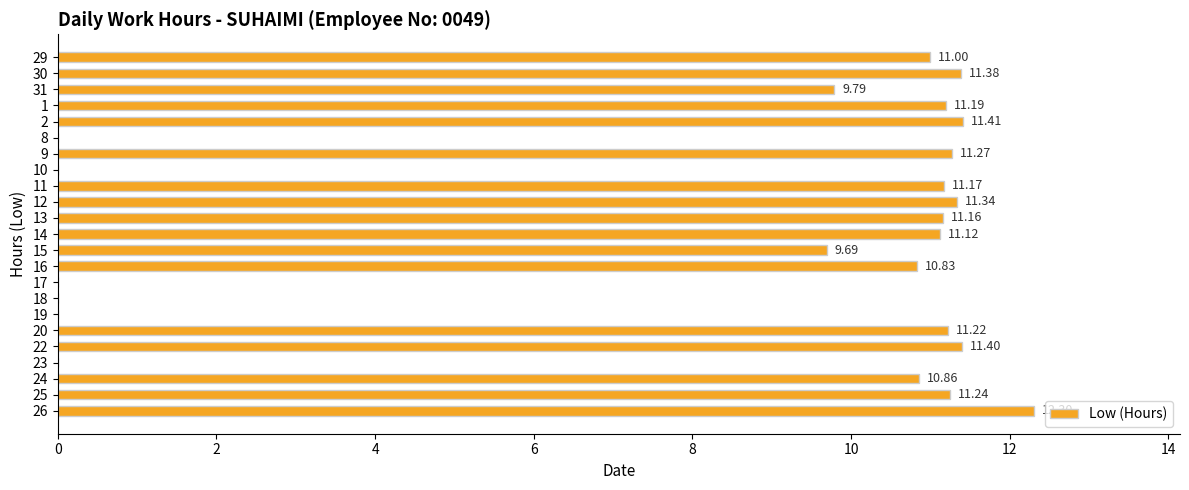

What is the change in value from 13 to 25?

+0.1